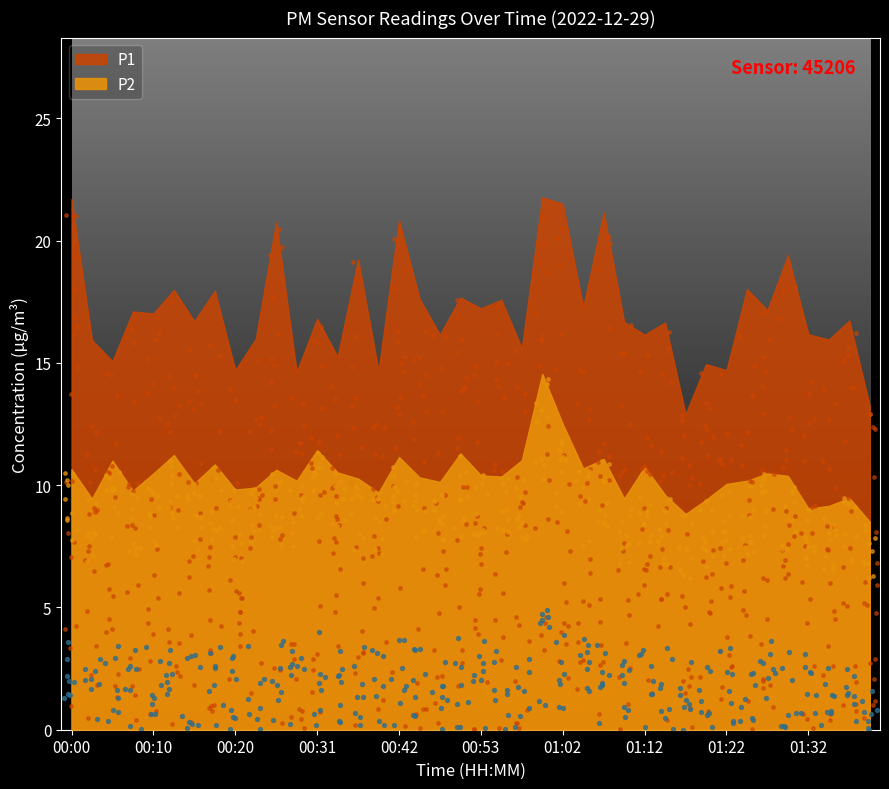

Which series contains the lowest Y value?

P2